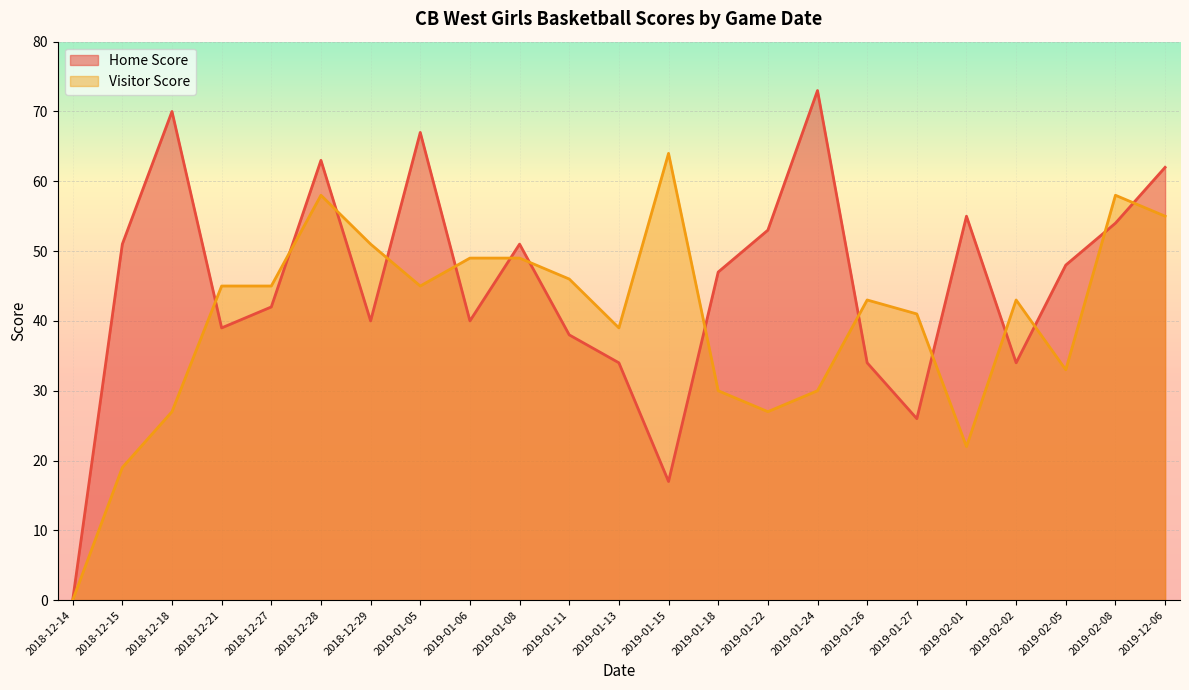

After their last crossing, which series has the higher values: Visitor Score or Home Score?

Home Score